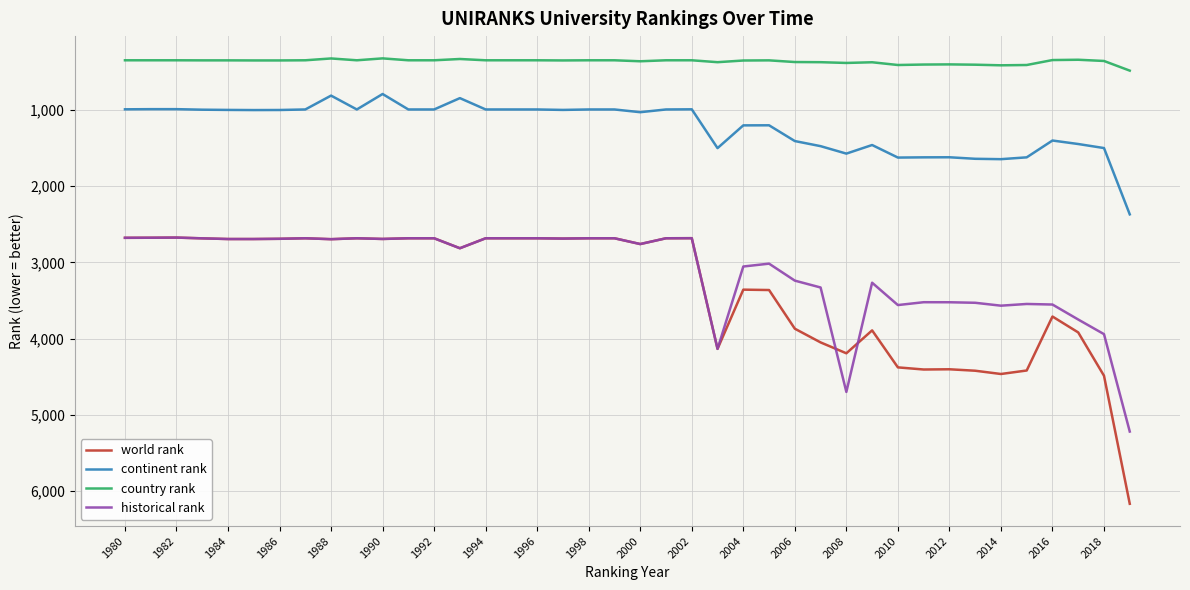

Rank the series by their maximum value, from highest to lowest.

world rank, historical rank, continent rank, country rank